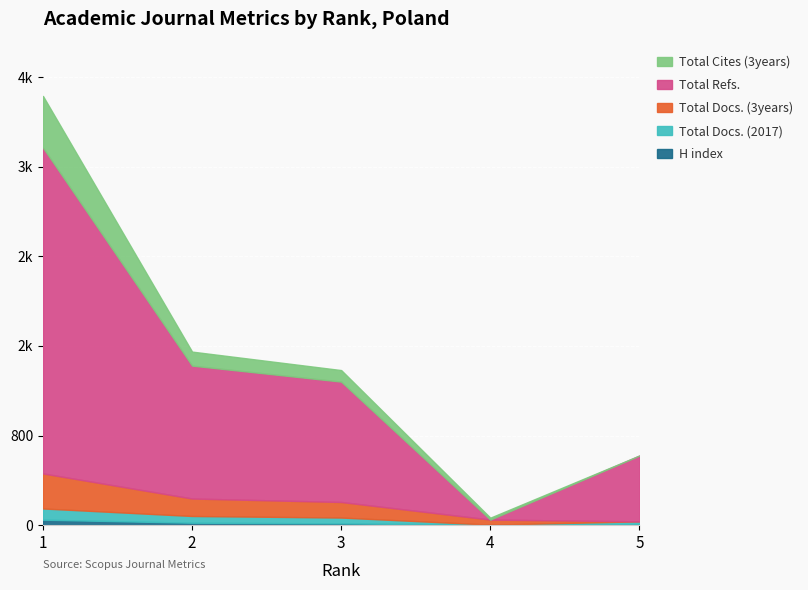

How many data points does each series have?

5